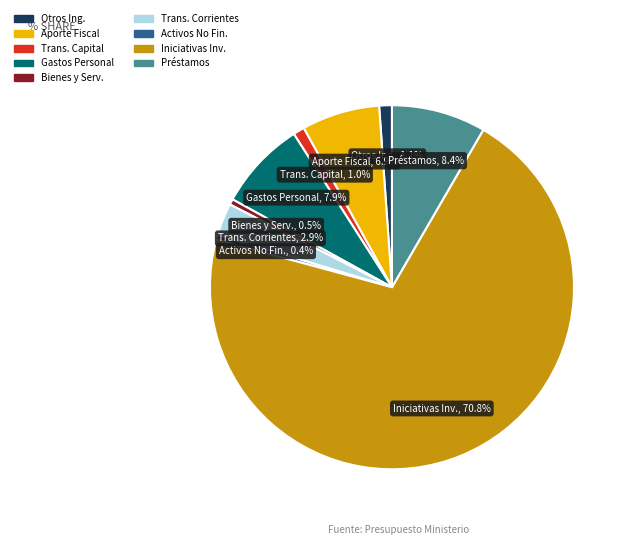

To the nearest percent, what is the average slice percentage?

11%